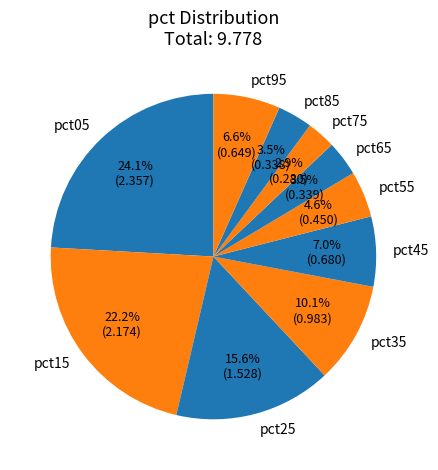

To the nearest percent, what percentage of the pie is pct25?

16%